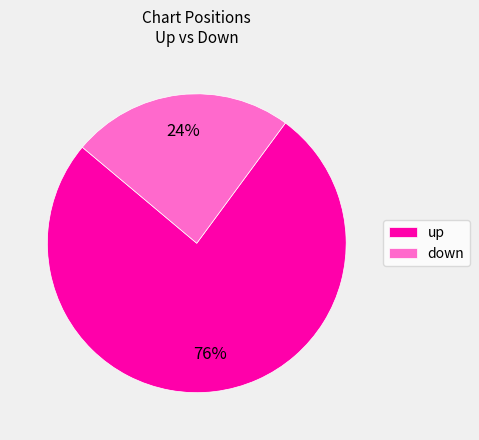

Which category has the biggest portion of the pie?

up